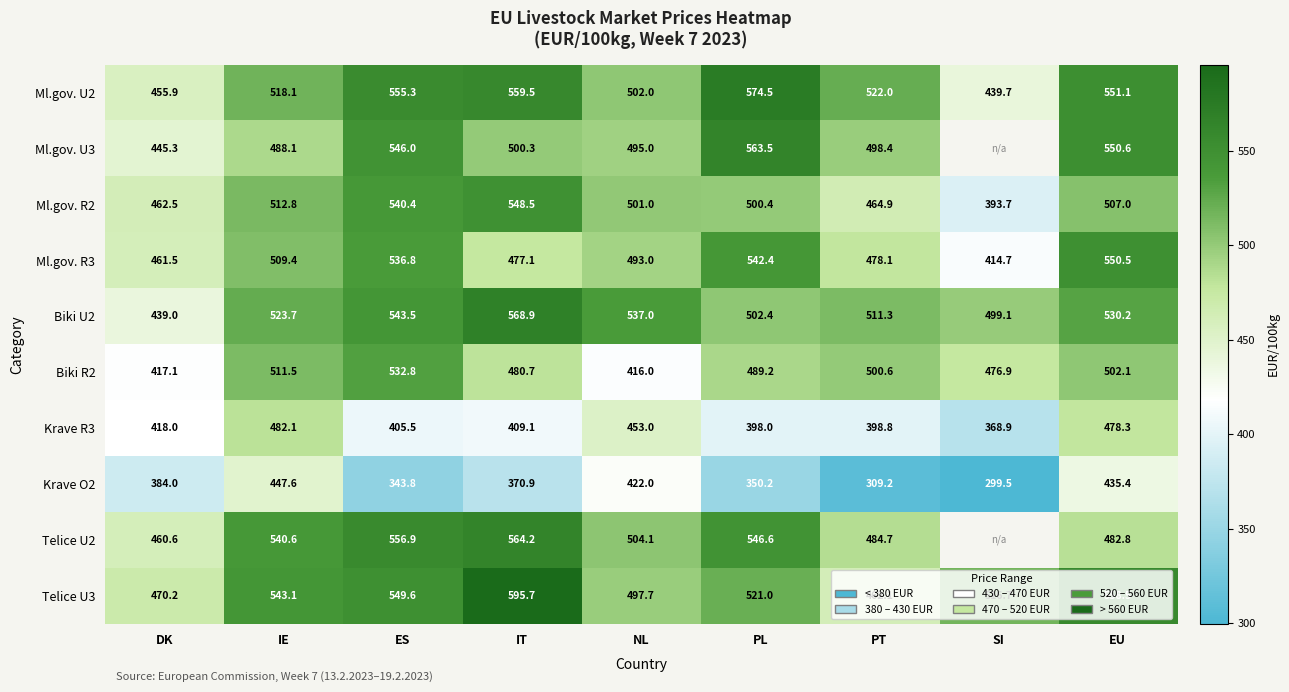

Where does the Biki U2 series first go above 523?

IE